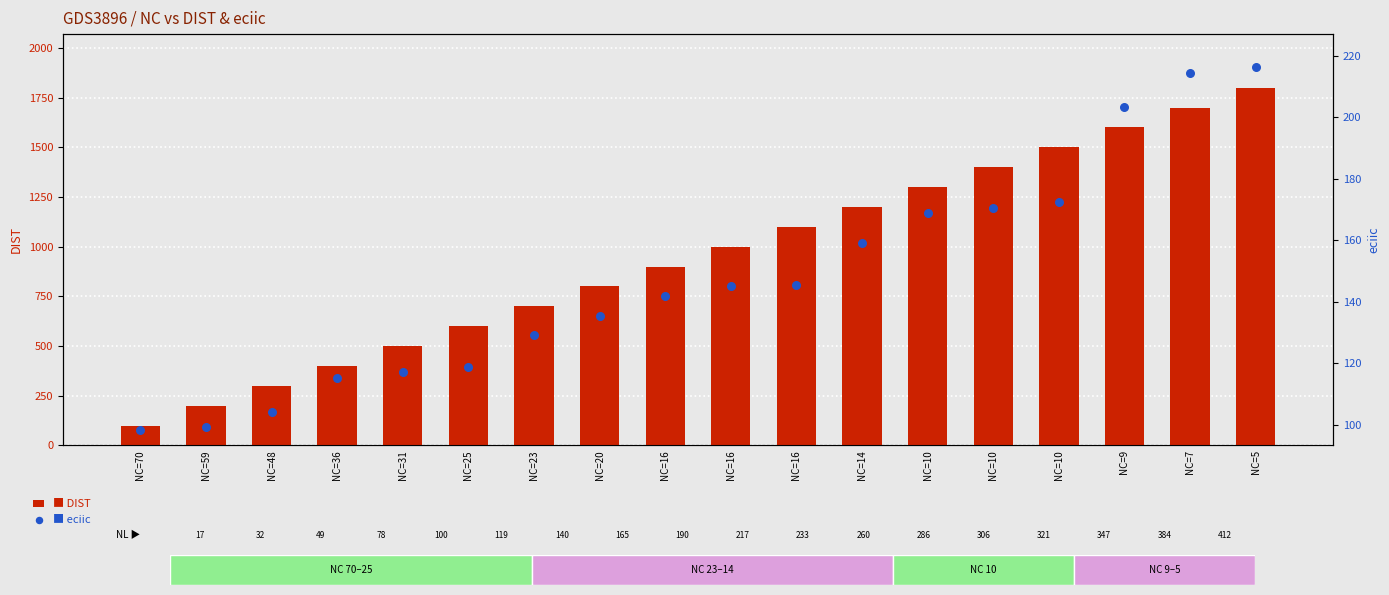

At which category is the sum across all series the highest?

NC=5